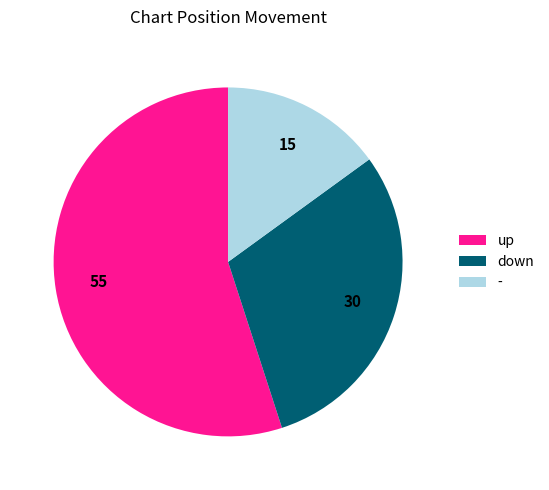

The up slice represents 55% of the pie. True or false?

True